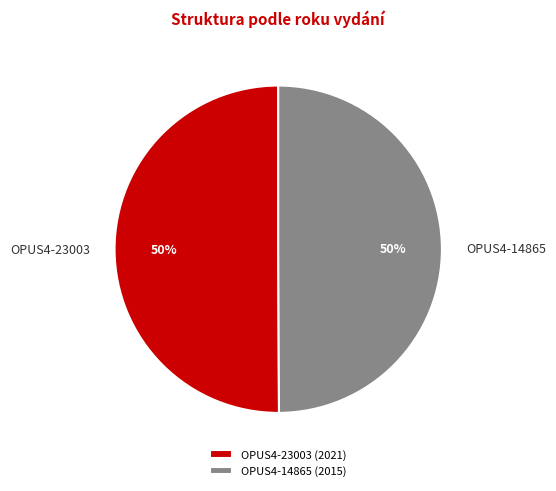

Combined, do OPUS4-14865 and OPUS4-23003 account for over 50%?

Yes